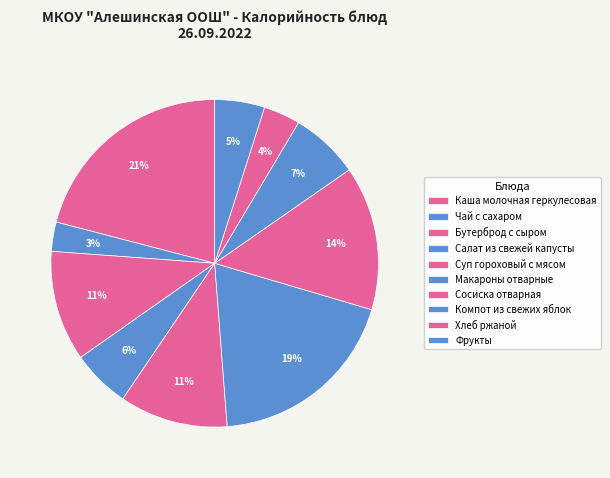

How many slices are in this pie chart?

10